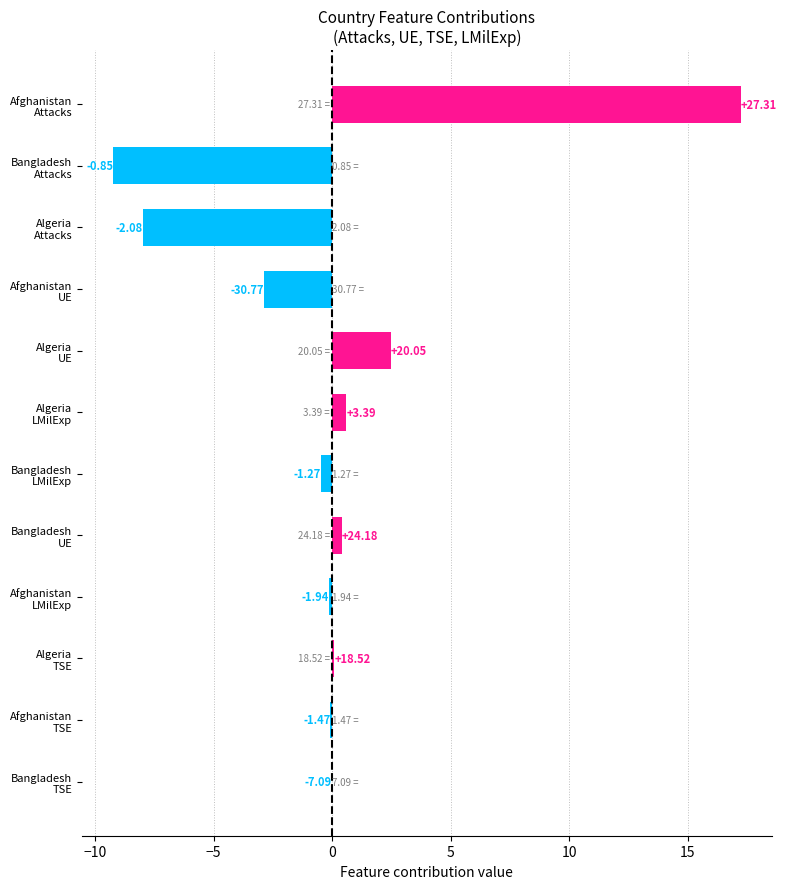

Are the bars horizontal?

Yes